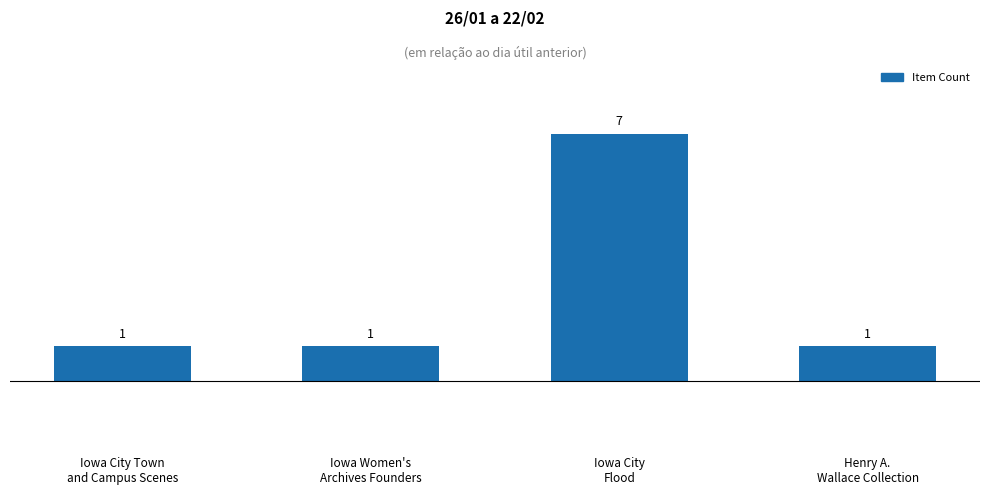

Is it true that the value at Iowa Women's
Archives Founders is 1?

True